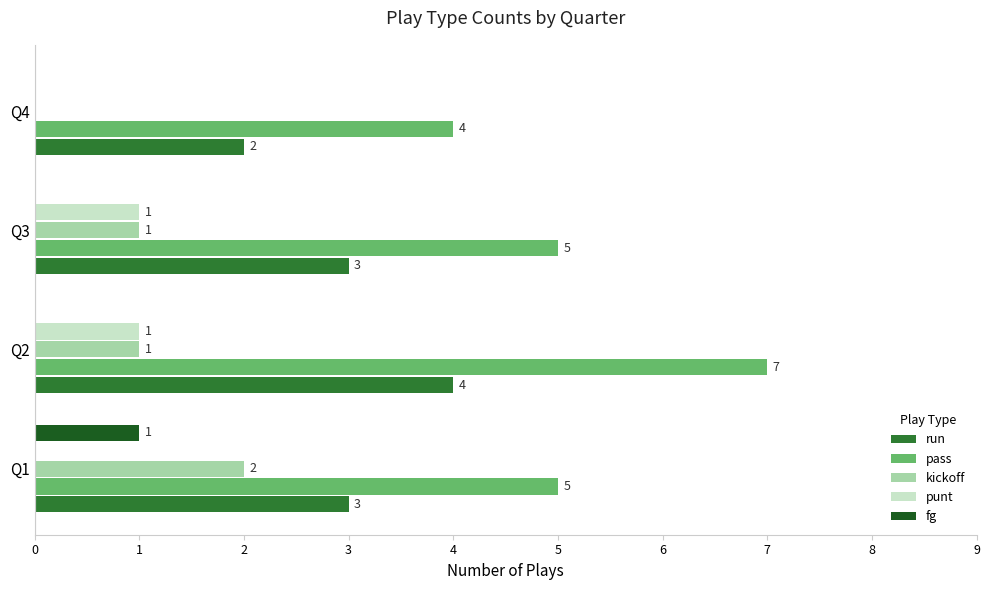

How many data points does each series have?

4